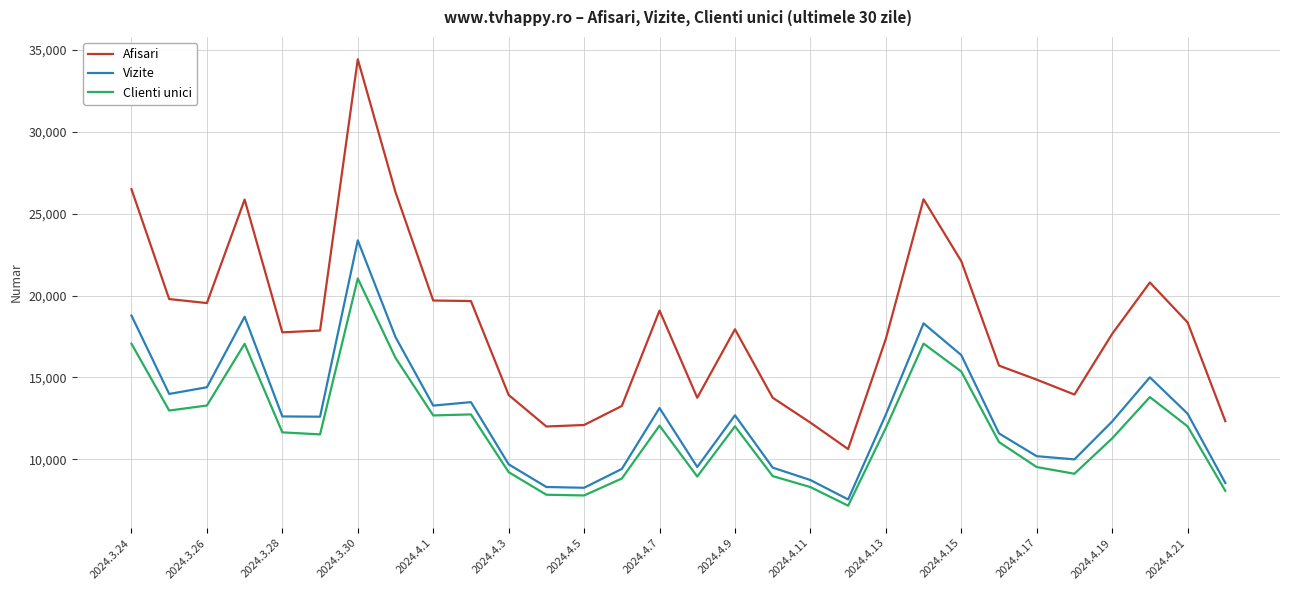

True or false: Clienti unici and Vizite intersect in this chart.

False